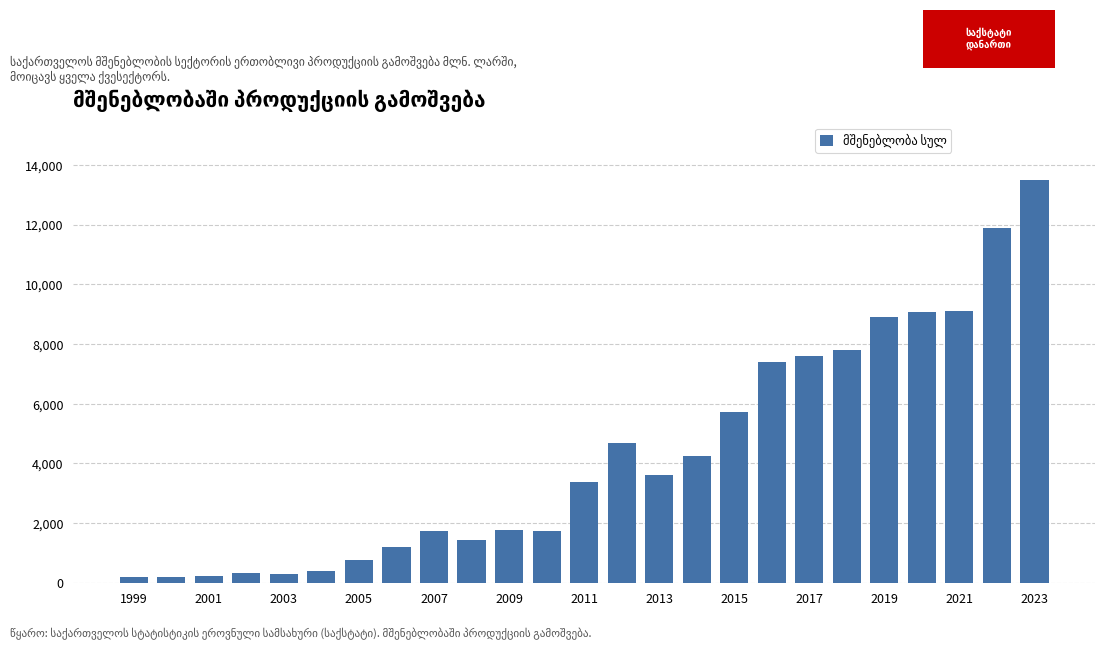

What is the maximum value shown in the chart?

13499.7